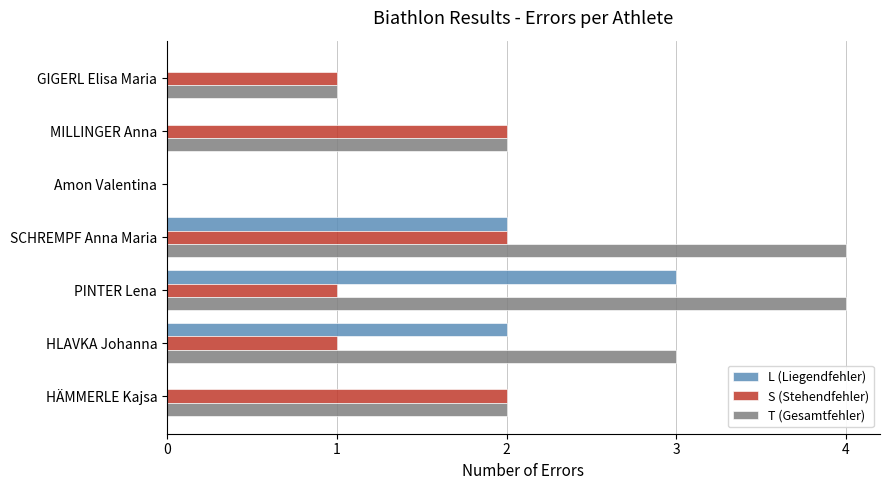

What is the approximate value of T (Gesamtfehler) at PINTER Lena?

4